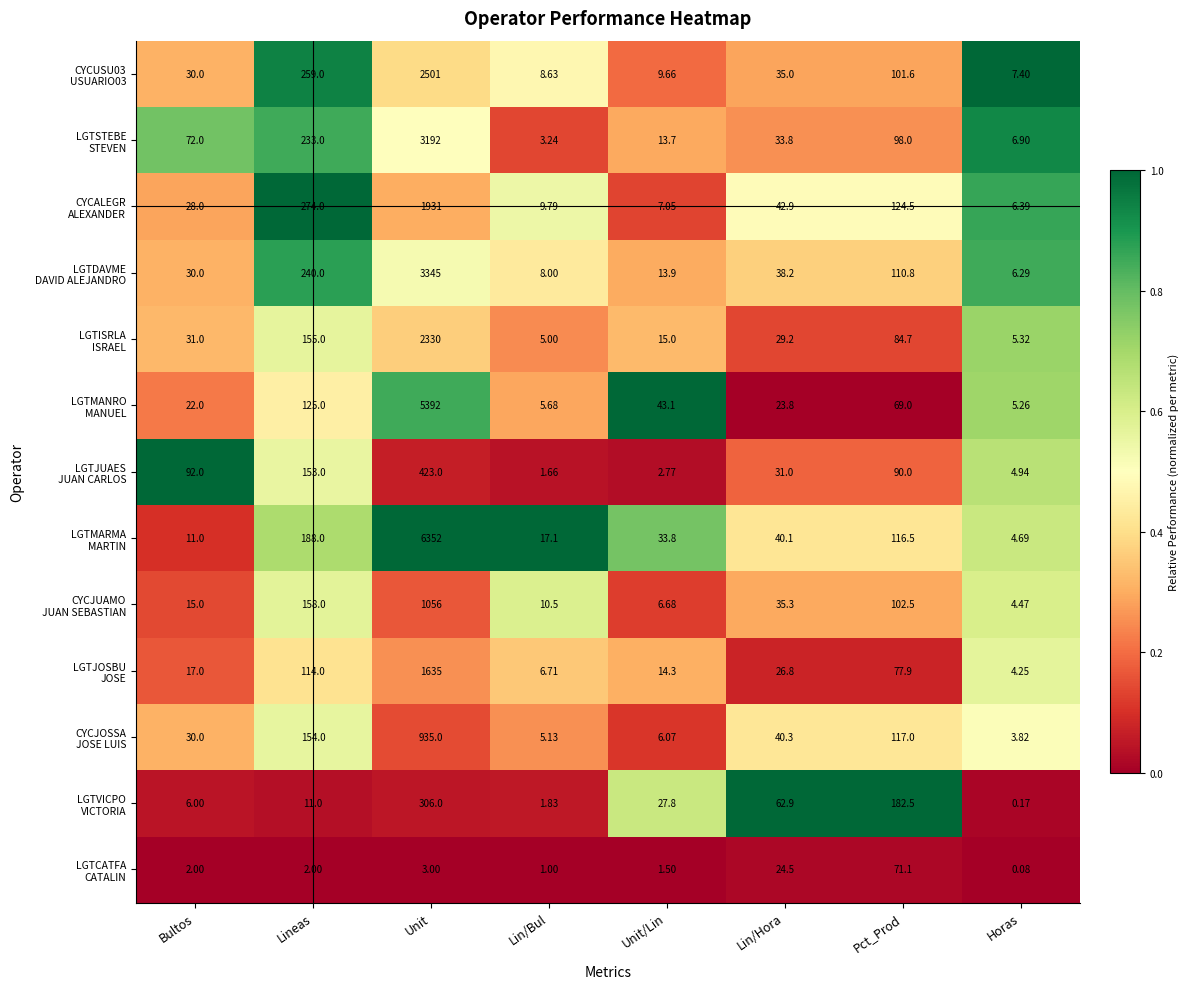

At which category is the sum across all series the highest?

Unit